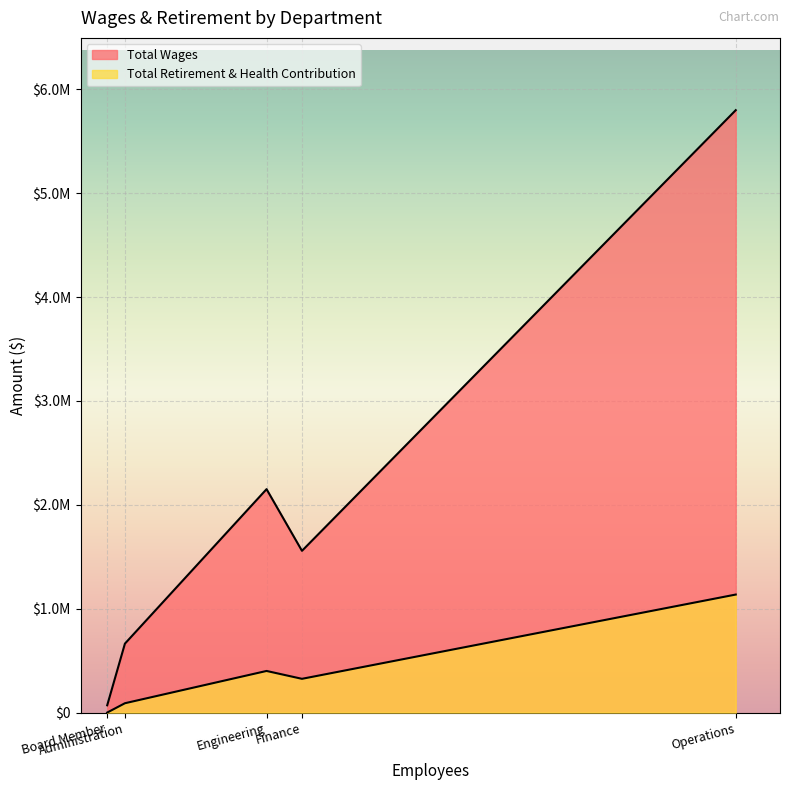

Does the chart display data point markers on the line(s)?

No